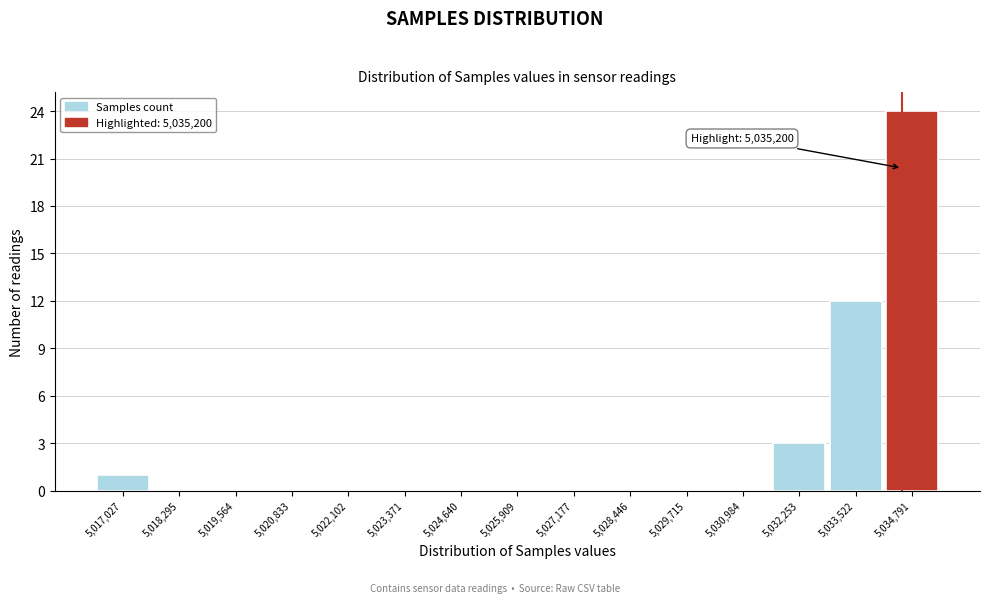

Reading left to right, transcribe all the data shown in this chart.

5,017,027=1	5,018,295=0	5,019,564=0	5,020,833=0	5,022,102=0	5,023,371=0	5,024,640=0	5,025,909=0	5,027,177=0	5,028,446=0	5,029,715=0	5,030,984=0	5,032,253=3	5,033,522=12	5,034,791=24